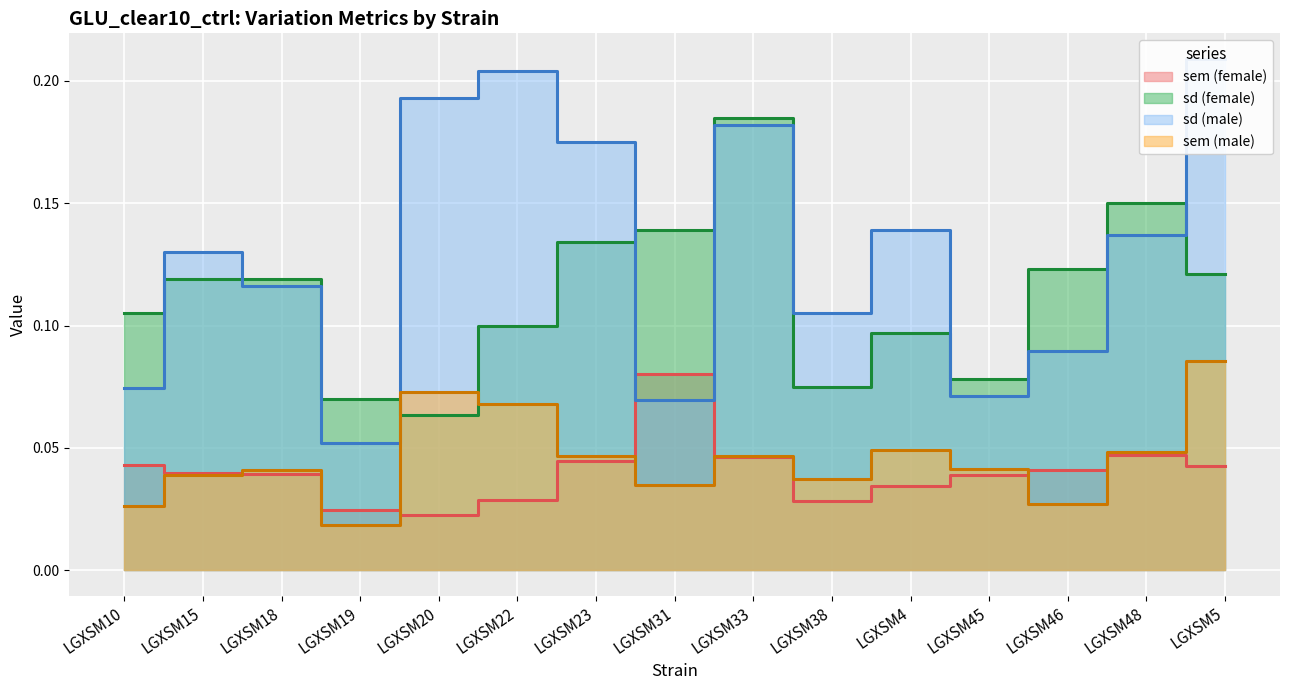

What is the label of the 2nd point from the left?

LGXSM15